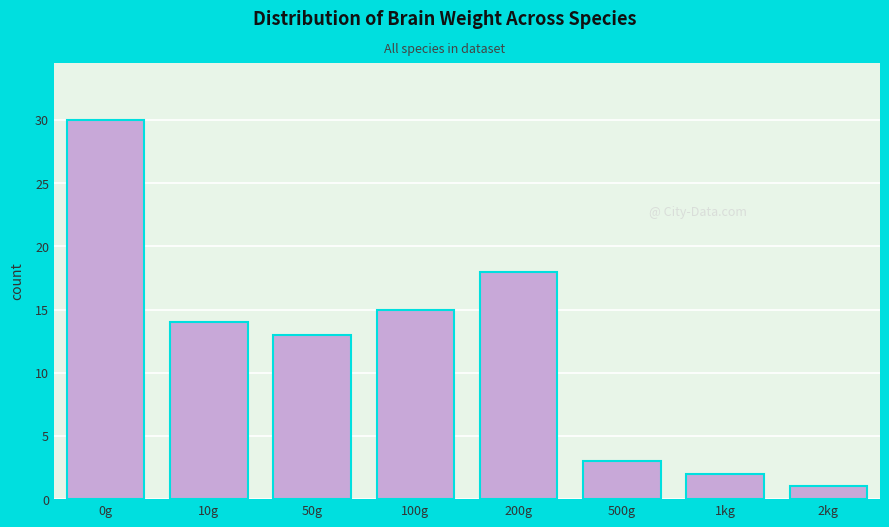

Reading left to right, transcribe all the data shown in this chart.

30	14	13	15	18	3	2	1